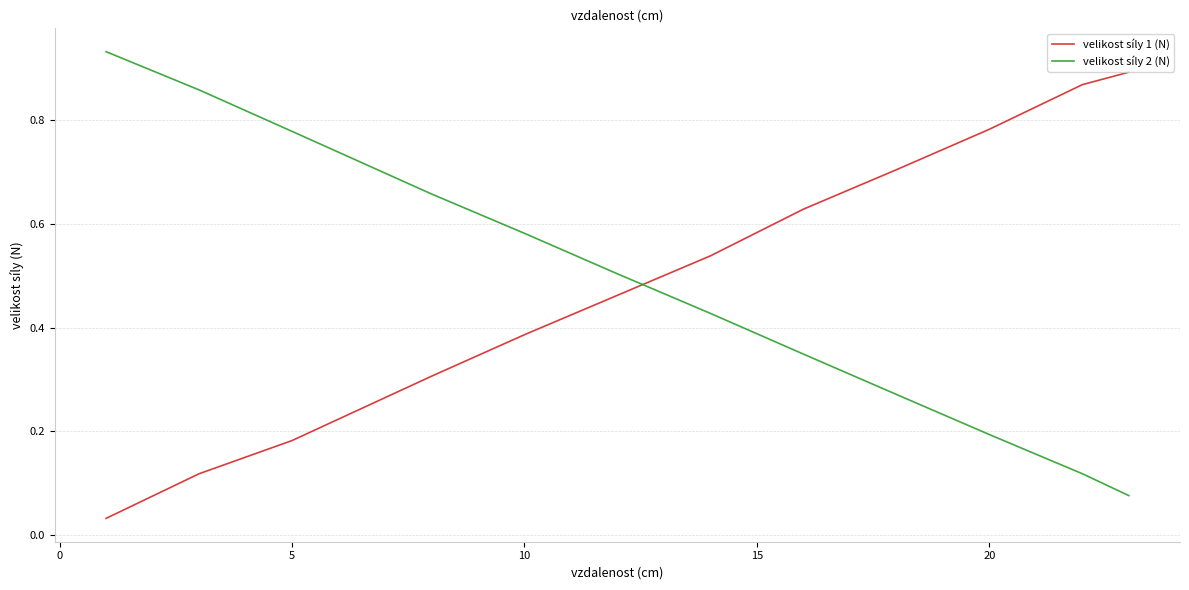

True or false: velikost síly 2 (N) has more than 1 interior local peaks.

False